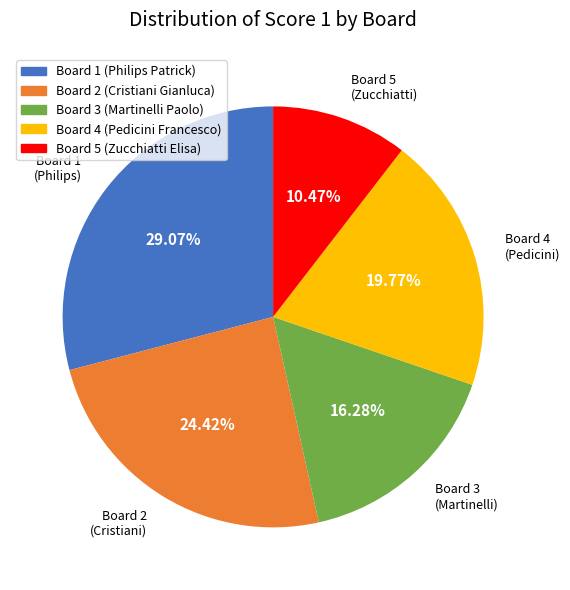

What percentage is the Board 1 (Philips Patrick) slice, to the nearest percent?

29%